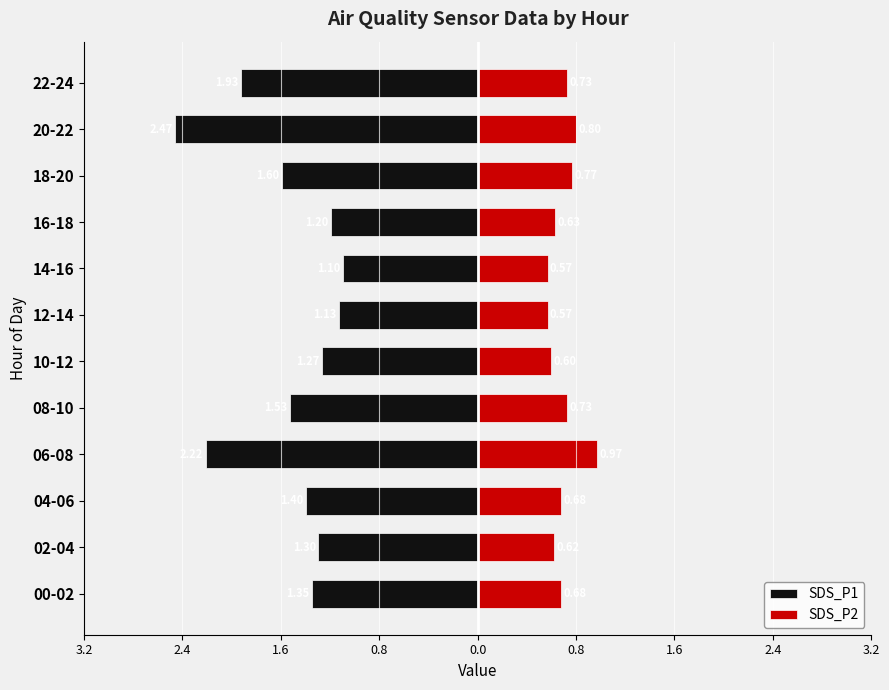

The SDS_P2 series shows 1.2 at 00-02. True or false?

False